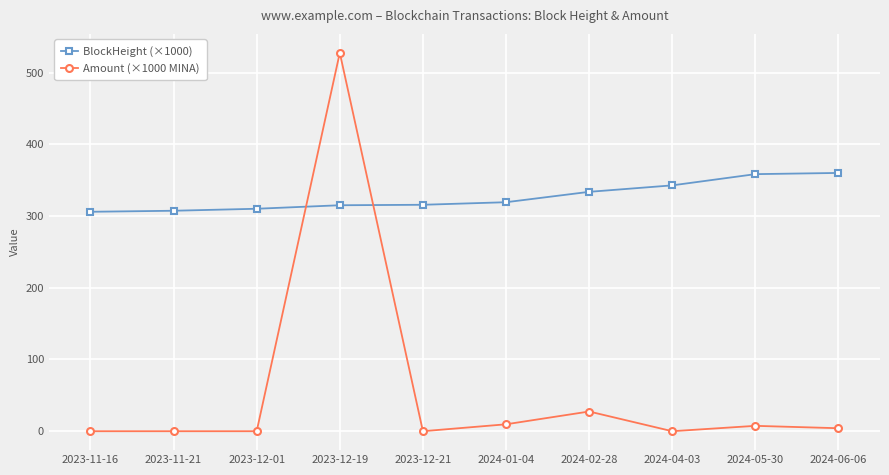

At which label does Amount (×1000 MINA) first exceed 4?

2023-12-19